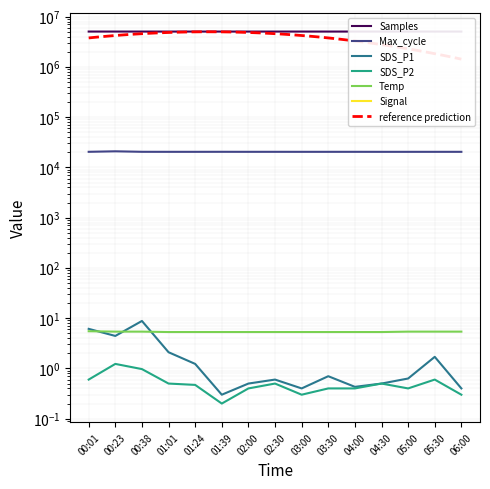

How many intersections are there between Temp and SDS_P1?

3